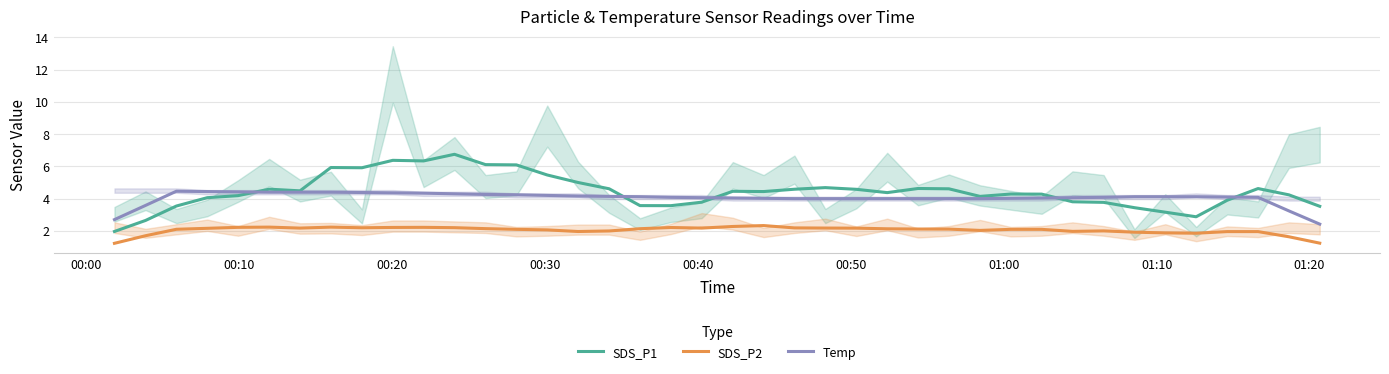

How many values in the Temp series exceed 4?

29